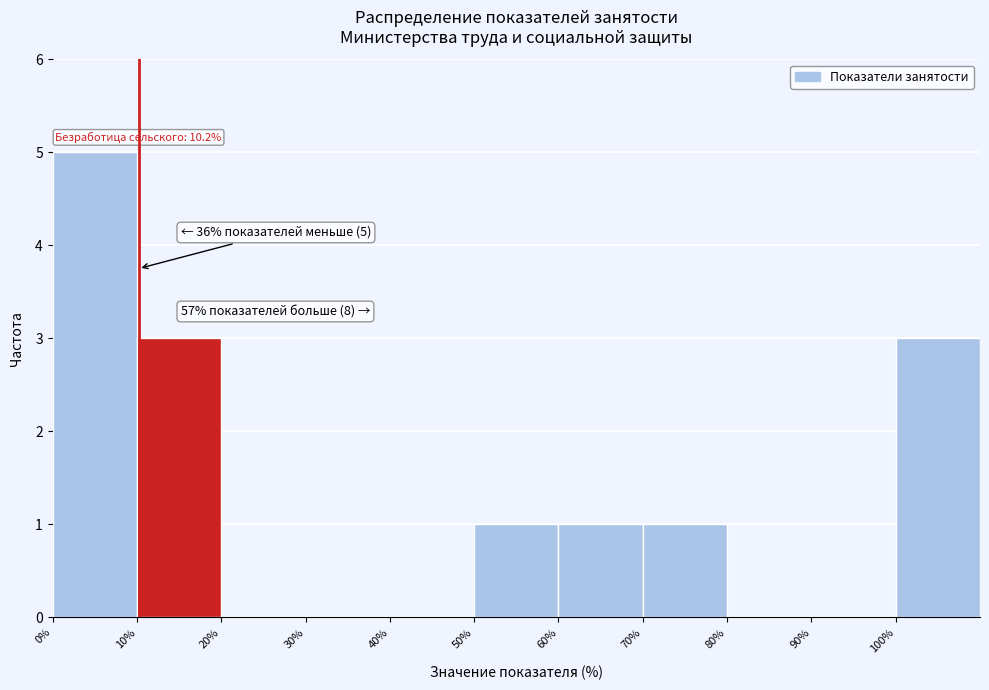

Over which range of the x-axis is the bar tallest?

0 to 10